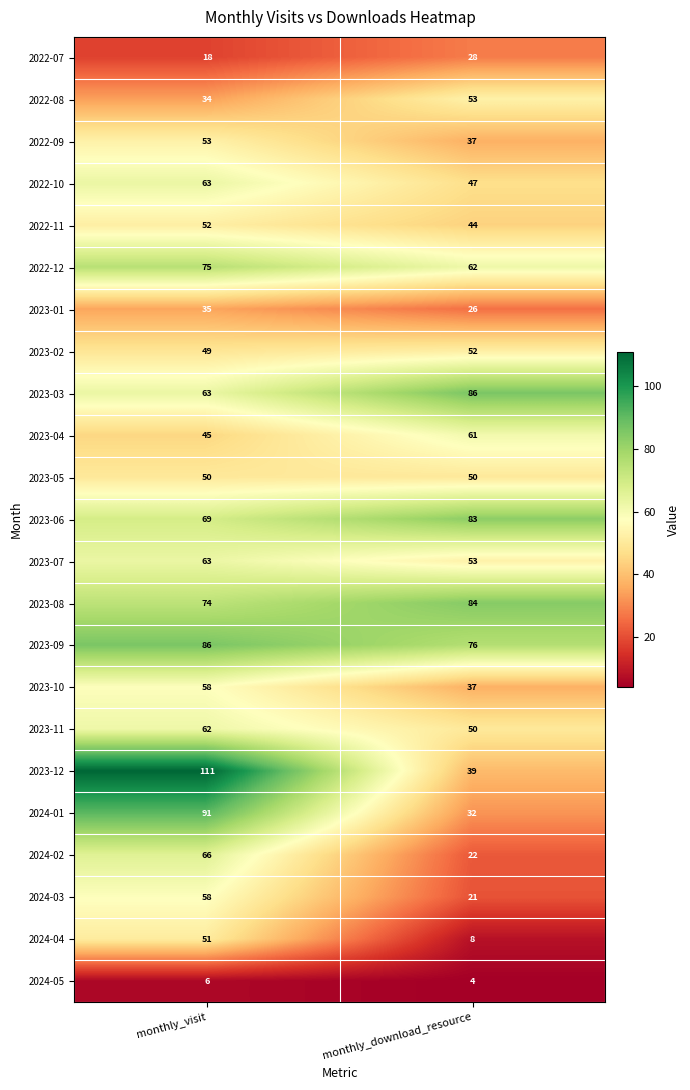

What is the smallest value displayed?

4